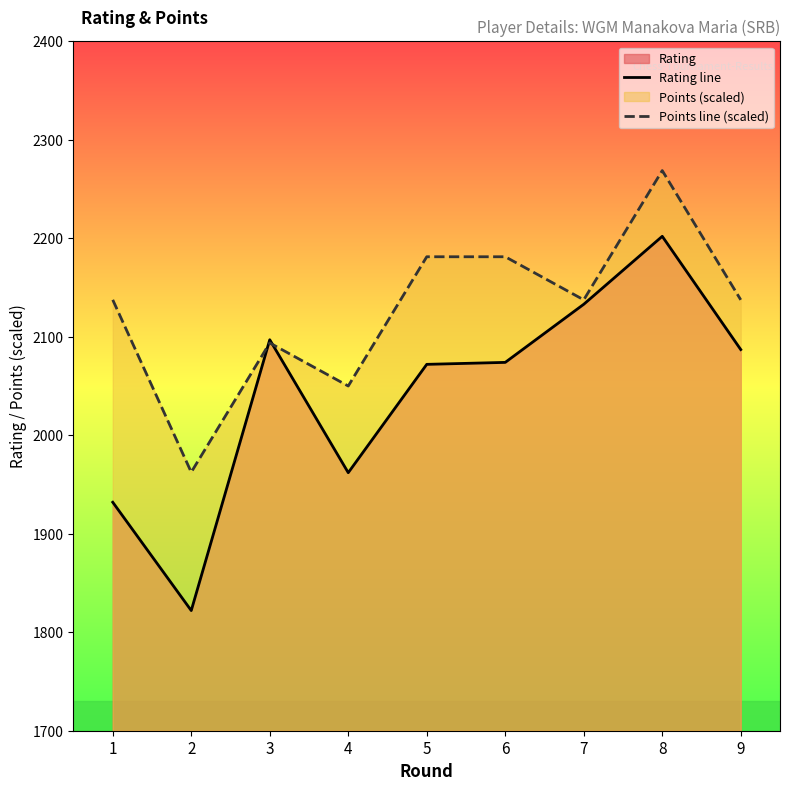

The value of Points line (scaled) at 1 is 3545.7. True or false?

False